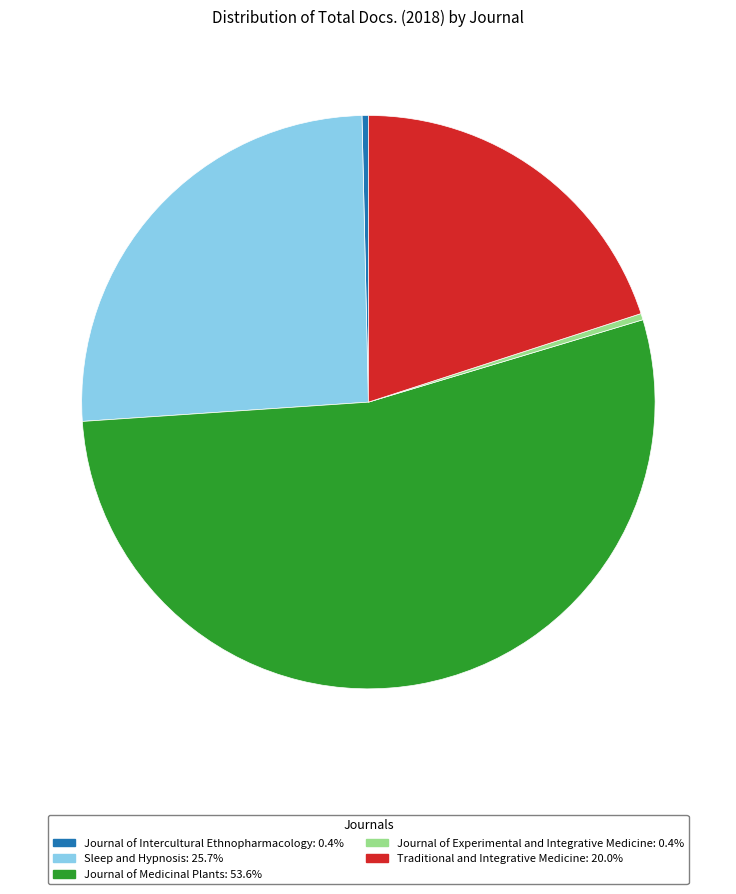

Is there any slice that represents more than half of the pie?

Yes